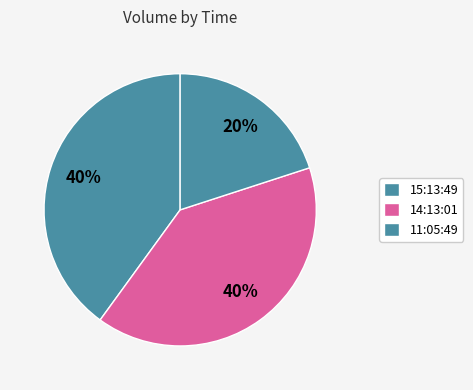

How many slices are in this pie chart?

3